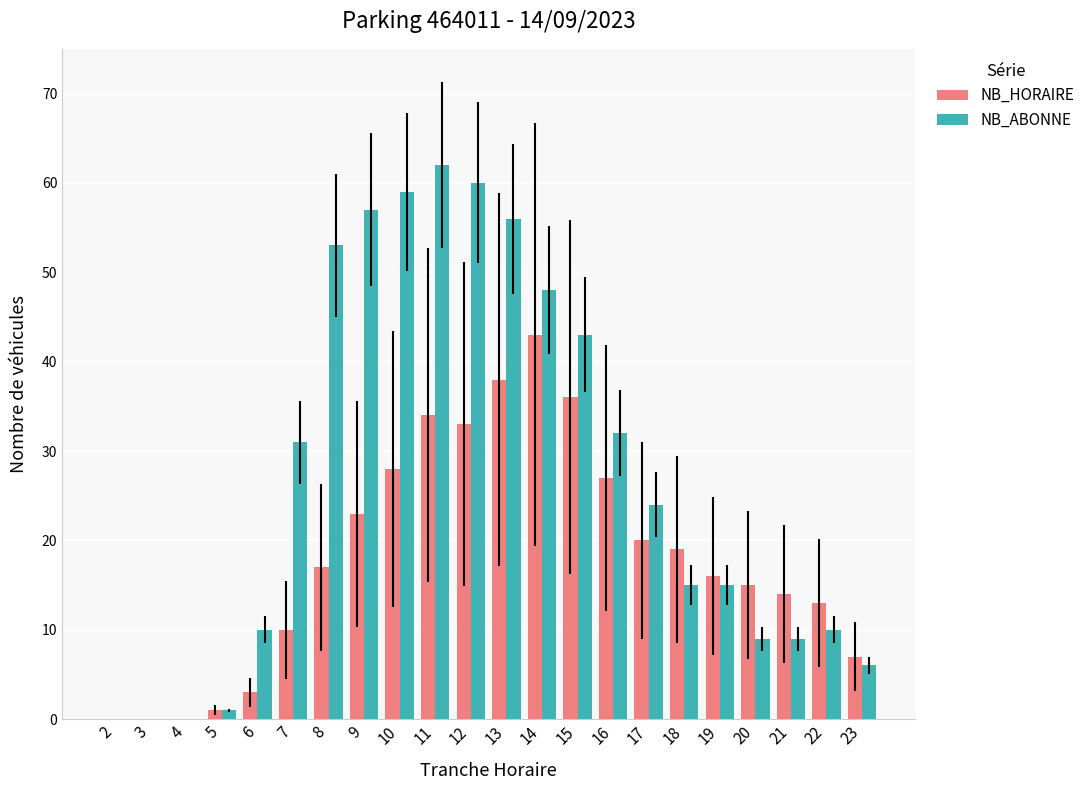

Reading left to right, what are all the values shown in this chart?

NB_HORAIRE: 0	0	0	1	3	10	17	23	28	34	33	38	43	36	27	20	19	16	15	14	13	7
NB_ABONNE: 0	0	0	1	10	31	53	57	59	62	60	56	48	43	32	24	15	15	9	9	10	6